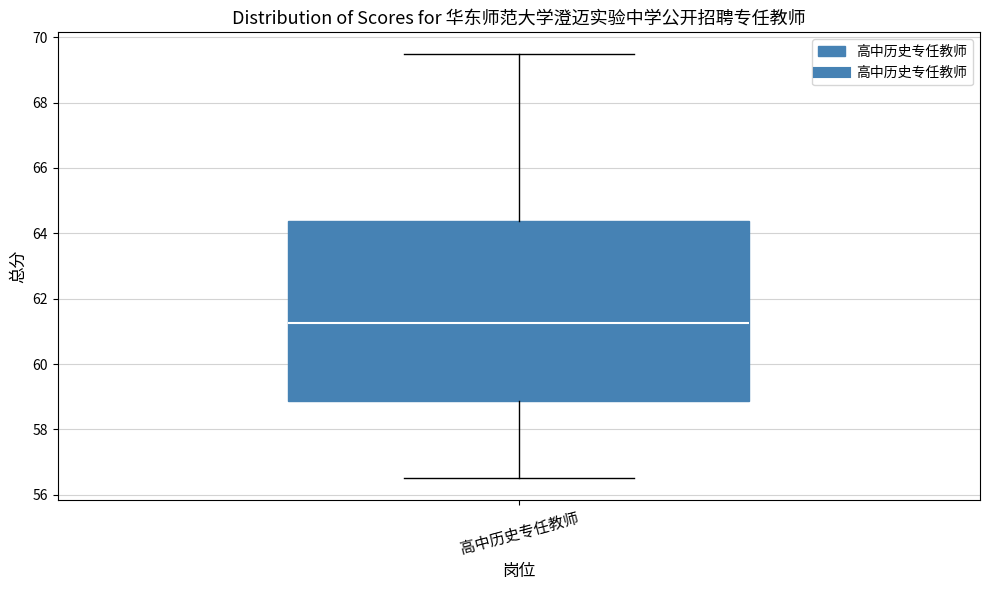

Read this box plot against the y-axis: the position of the median line, the range covered by the box, and the ends of both whiskers. The values are not printed on the chart, so give them approximately, as read against the axis.

median 61.2, box 58.8 to 64.4, whiskers 56.6 to 69.6